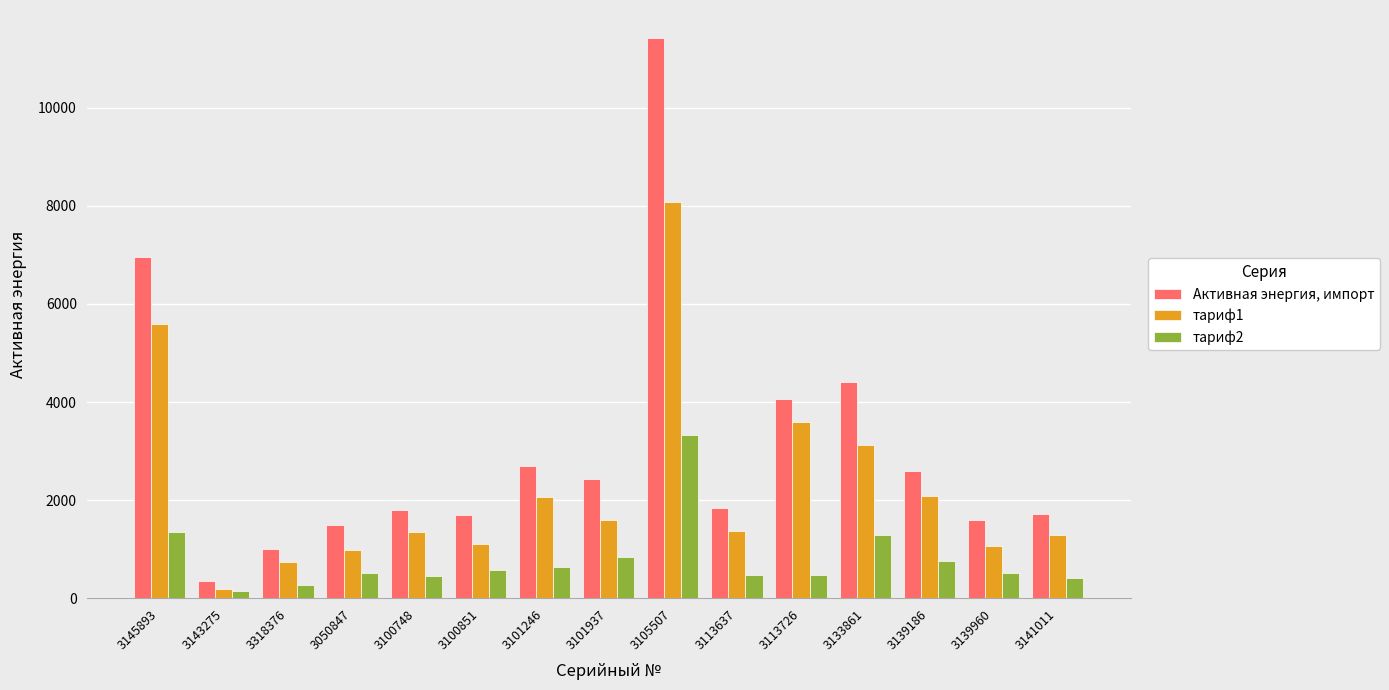

What are all the series names shown in the legend?

Активная энергия, импорт, тариф1, тариф2